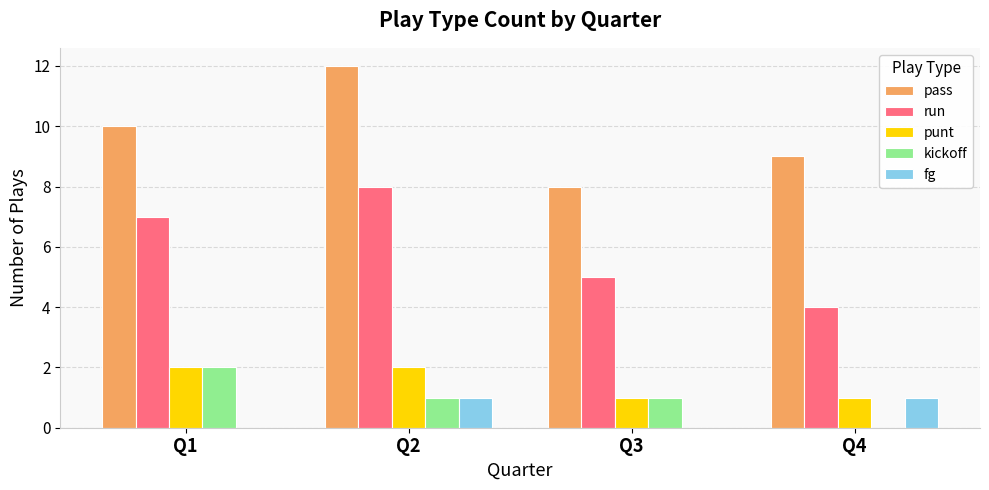

Reading left to right, list all the values displayed in this chart.

pass: 10	12	8	9
run: 7	8	5	4
punt: 2	2	1	1
kickoff: 2	1	1	0
fg: 0	1	0	1